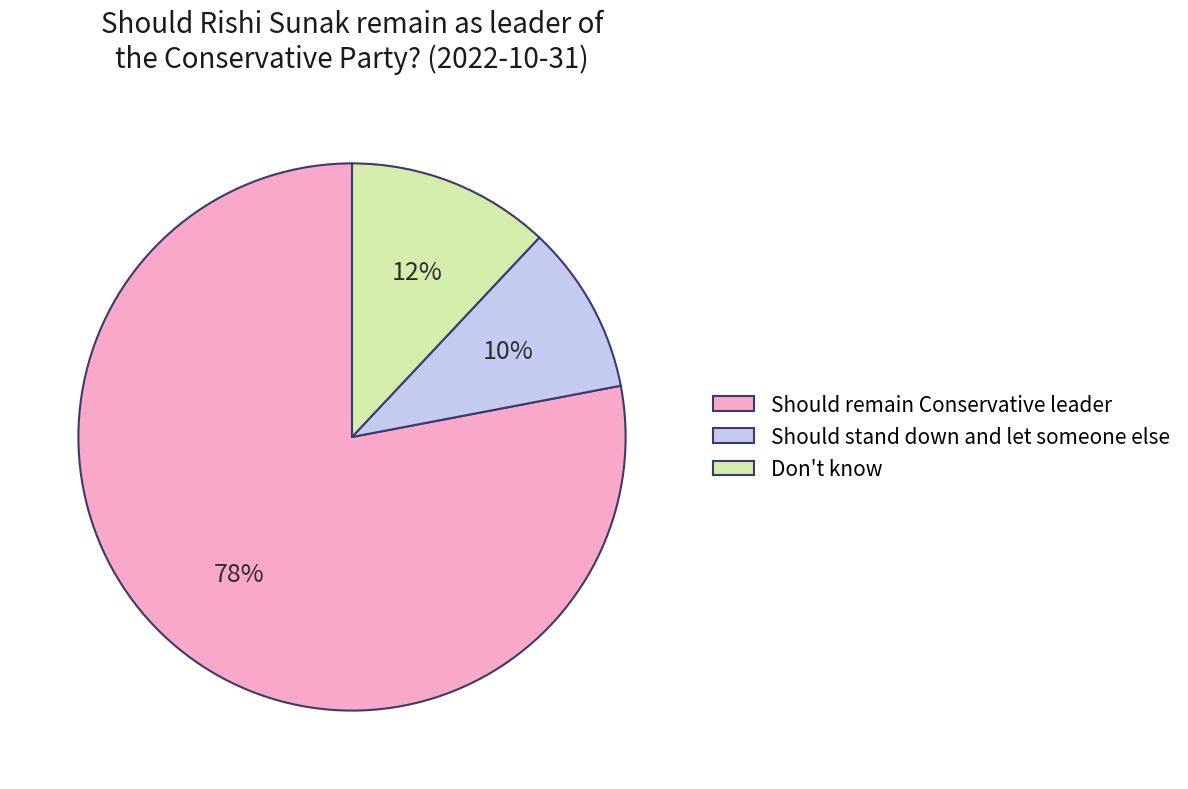

To the nearest percent, what portion does Should stand down and let someone else represent?

10%